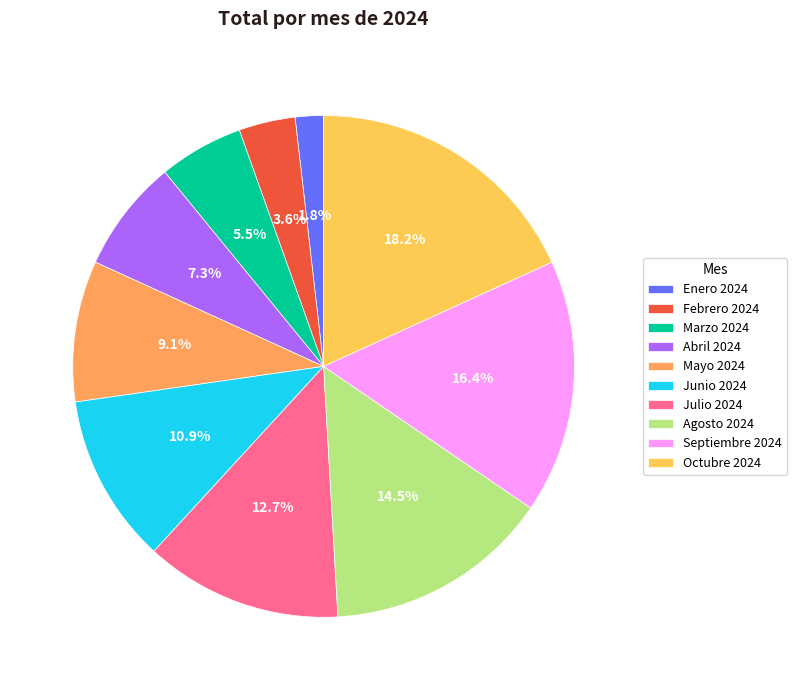

What is the largest slice in the pie chart?

Octubre 2024